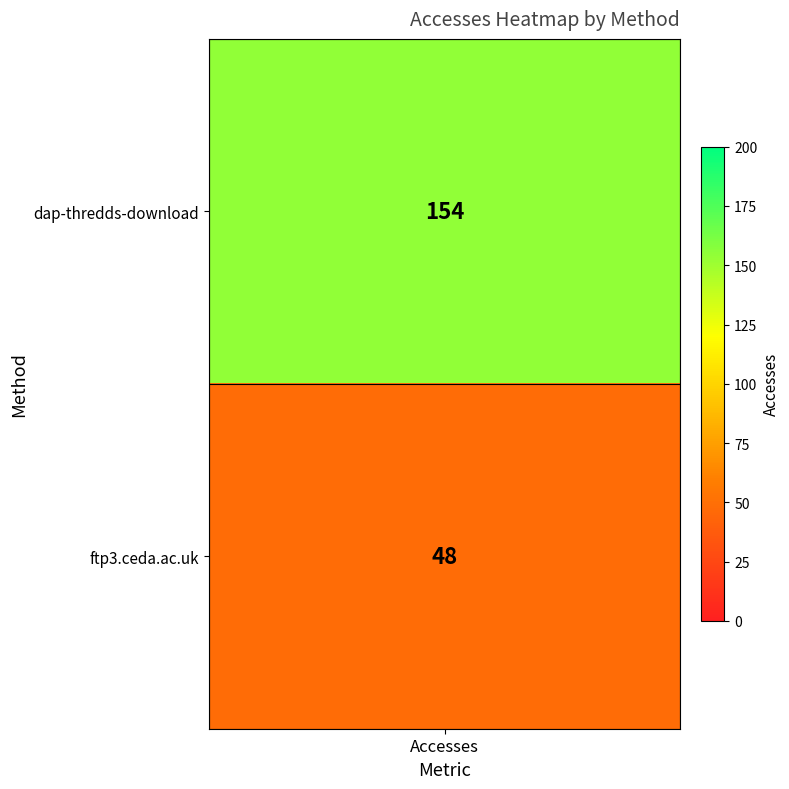

Rank the categories by value from highest to lowest.

dap-thredds-download, ftp3.ceda.ac.uk